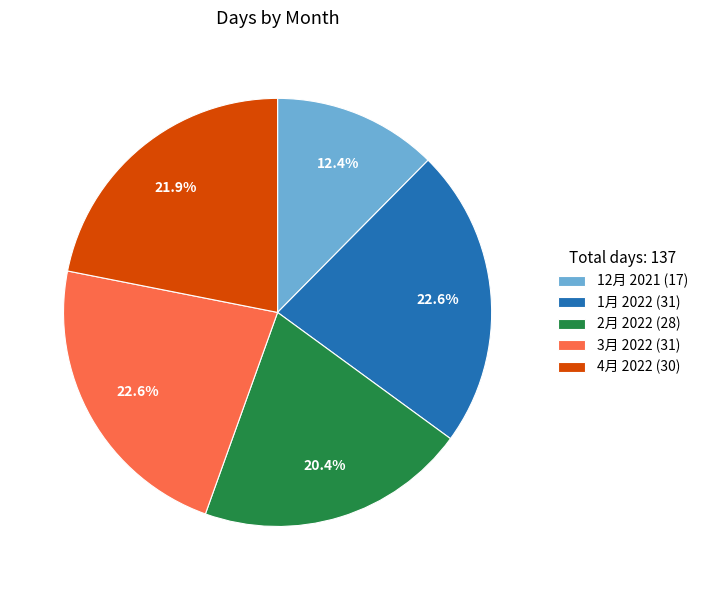

Is it true that 1月 2022 is 23% of the pie?

True